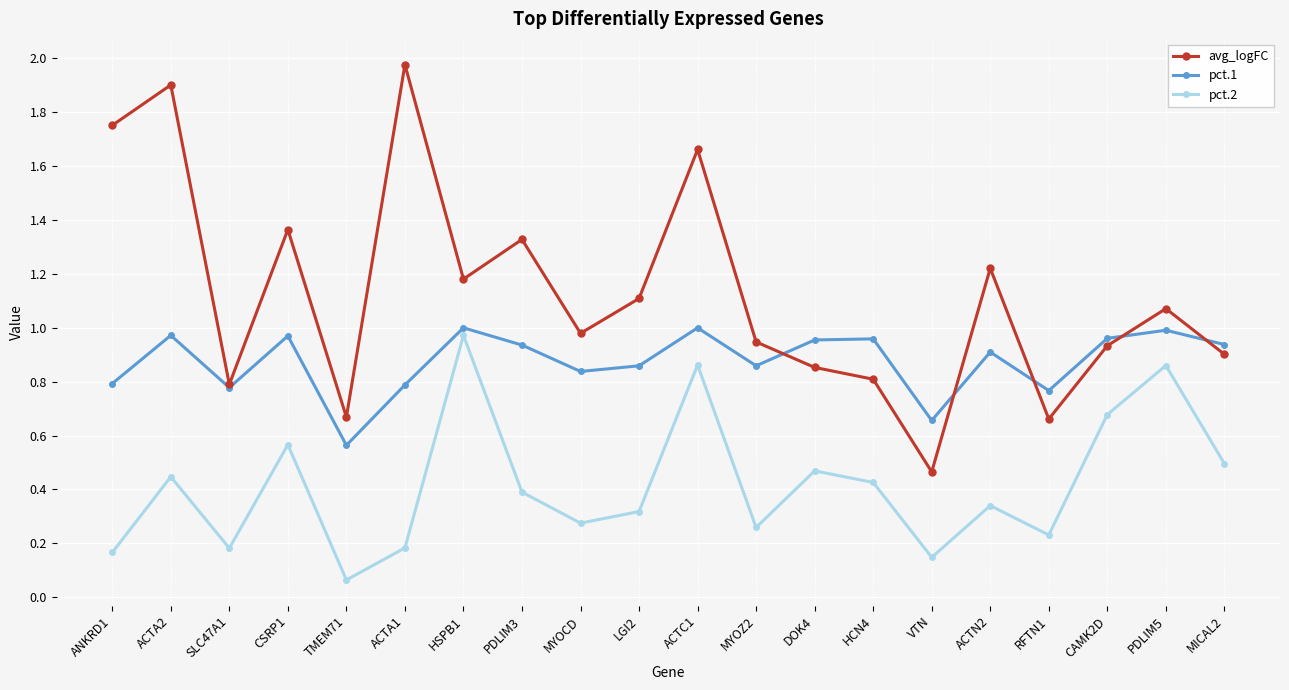

What are all the series names shown in the legend?

avg_logFC, pct.1, pct.2